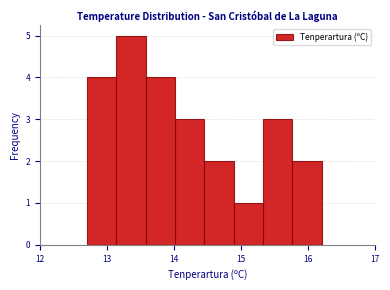

How tall is the bar that spans 14.5 to 14.9 on the x-axis? Neither the bar edges nor the heights are printed on the chart, so give them approximately, as read against the axes.

2